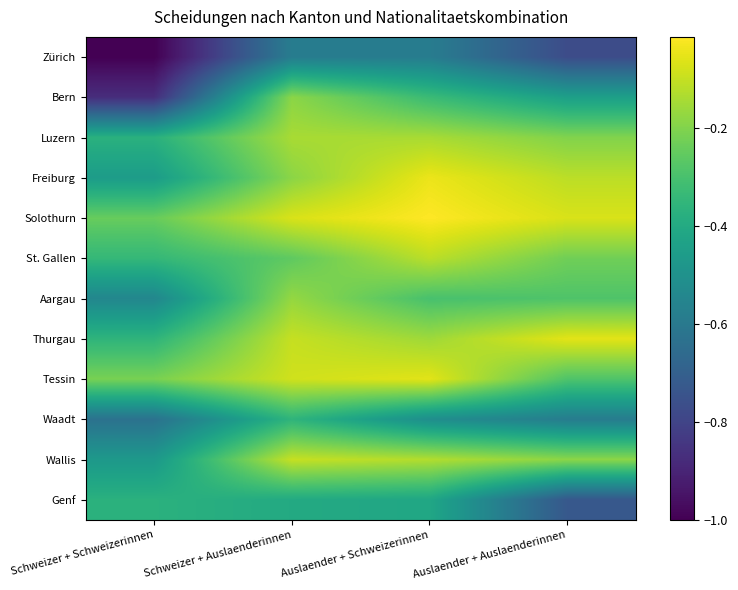

At which category is the sum across all series the highest?

Schweizer + Auslaenderinnen